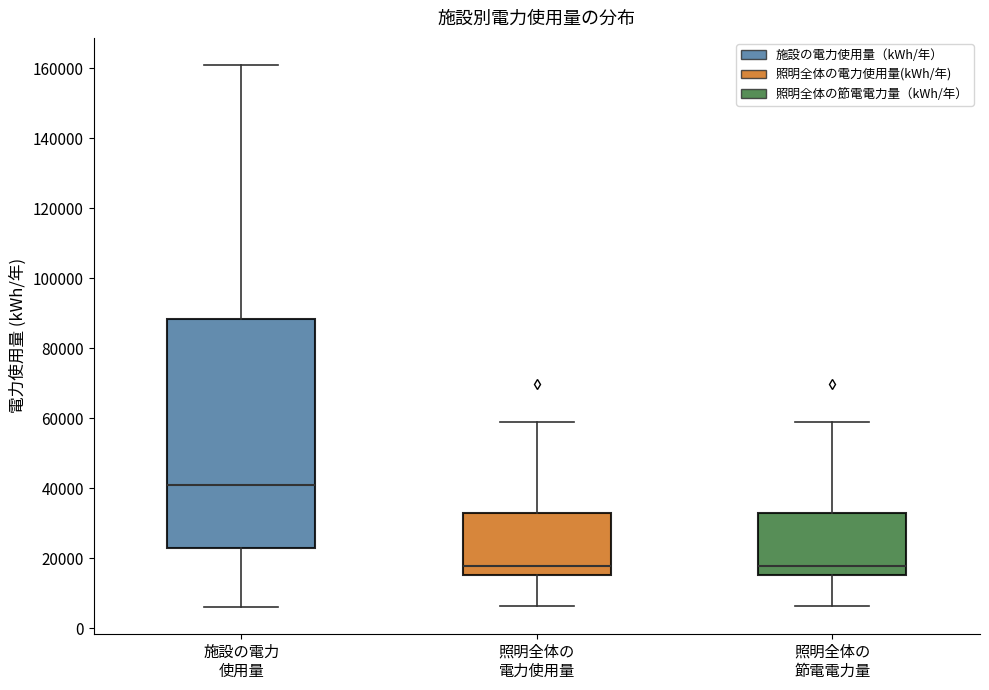

Which box's median line is the highest?

施設の電力 使用量